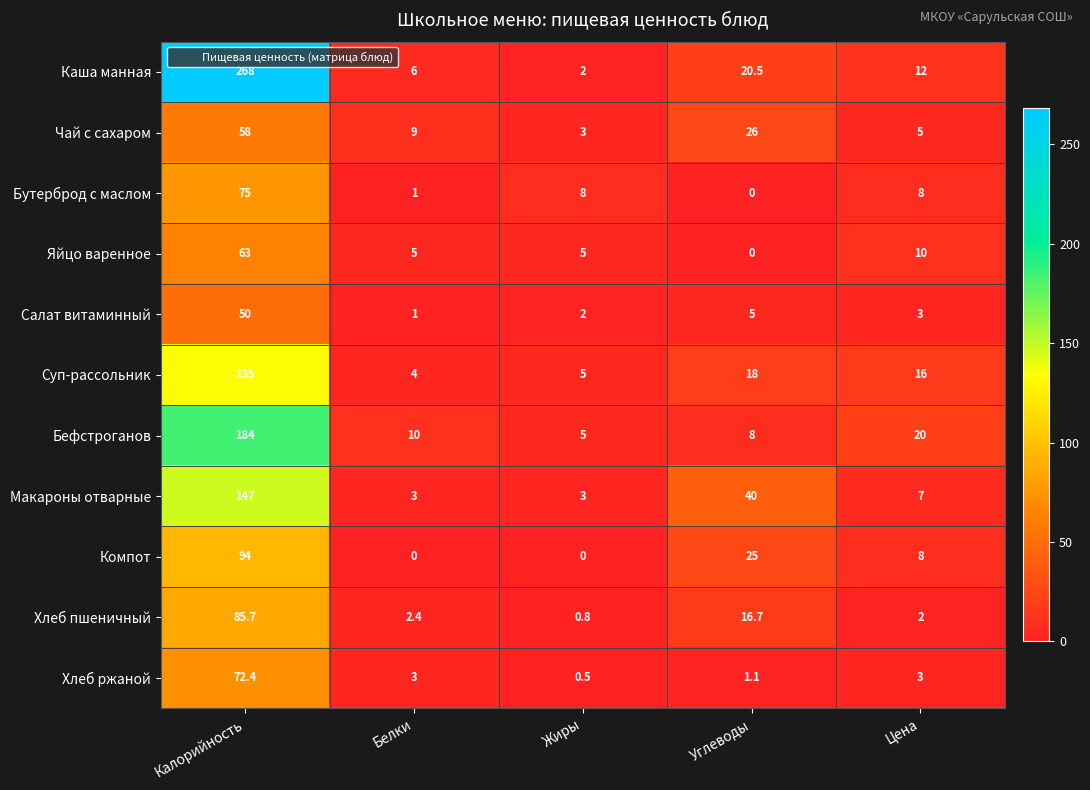

What is the difference between the Суп-рассольник values at Белки and Калорийность?

131.0